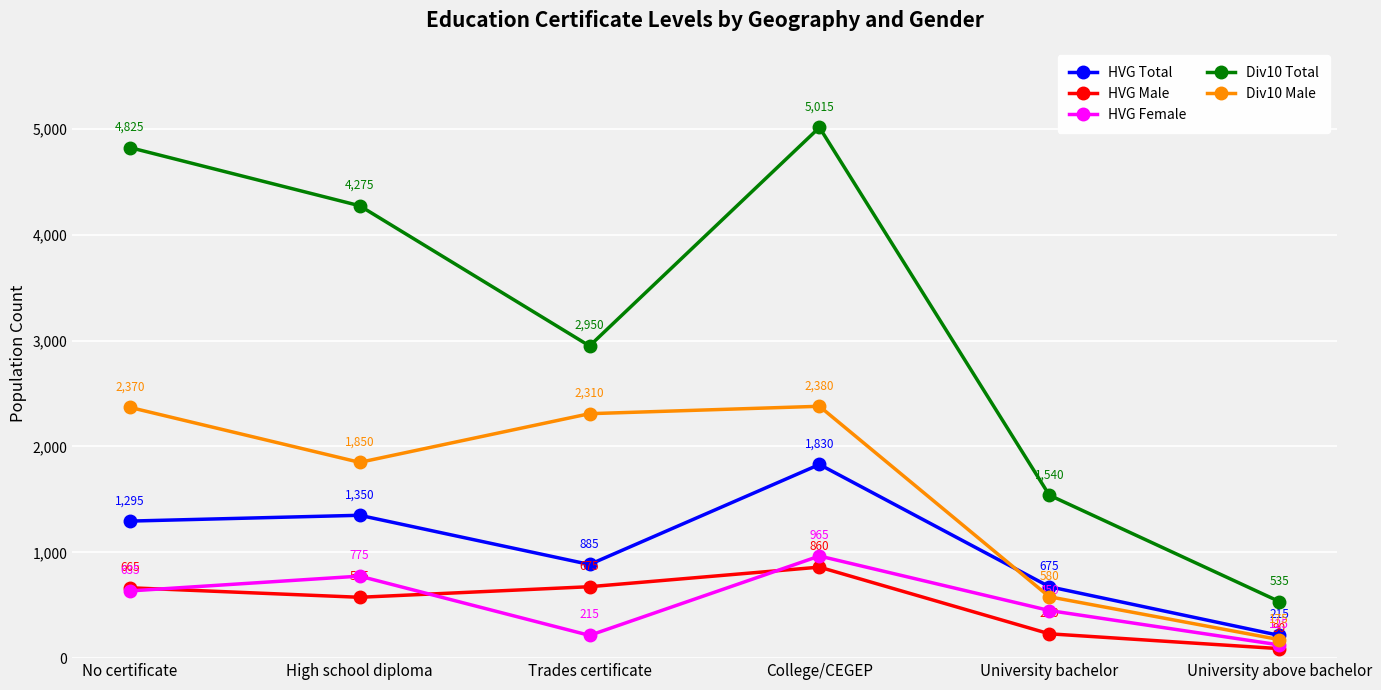

How many values in the HVG Male series are below 665?

3